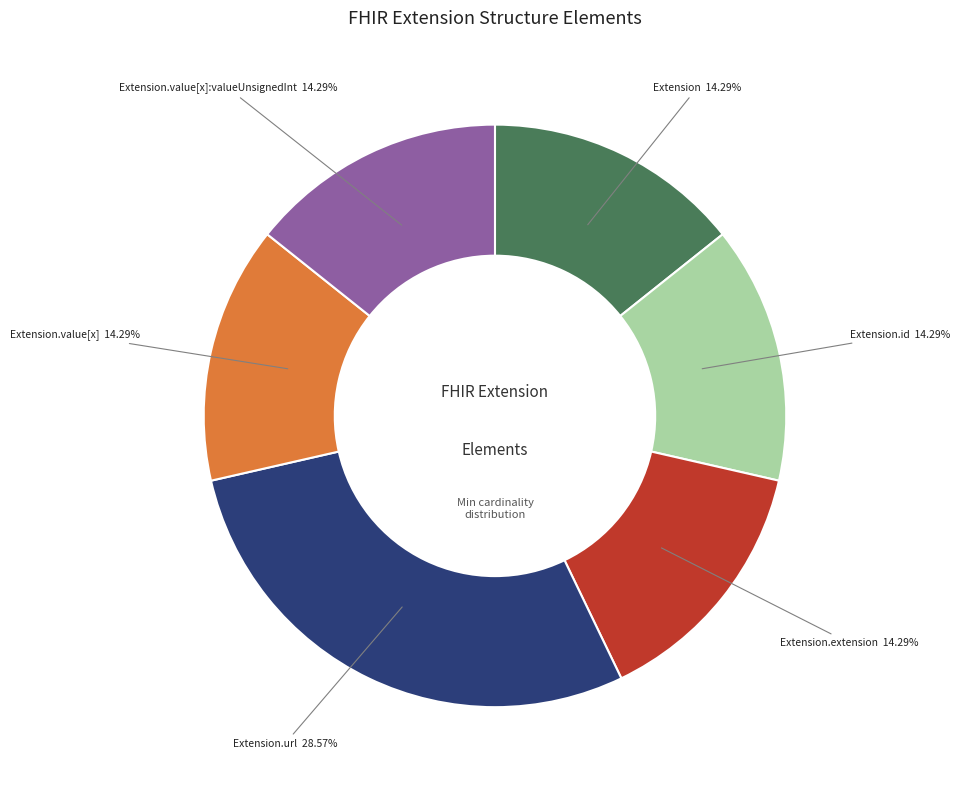

Count the number of slices in the pie.

6